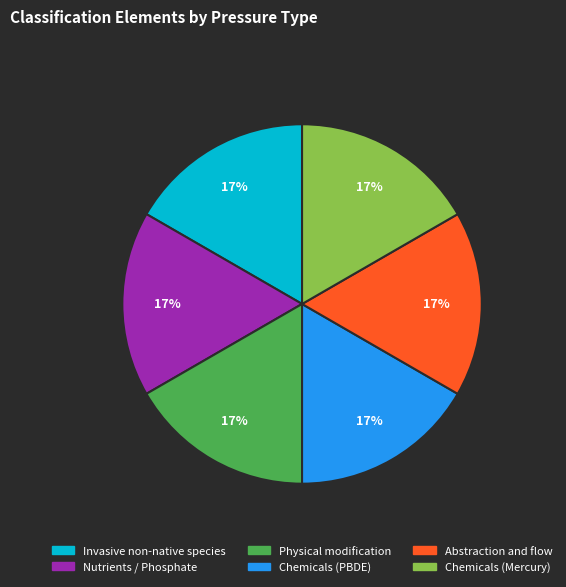

Count the number of slices in the pie.

6